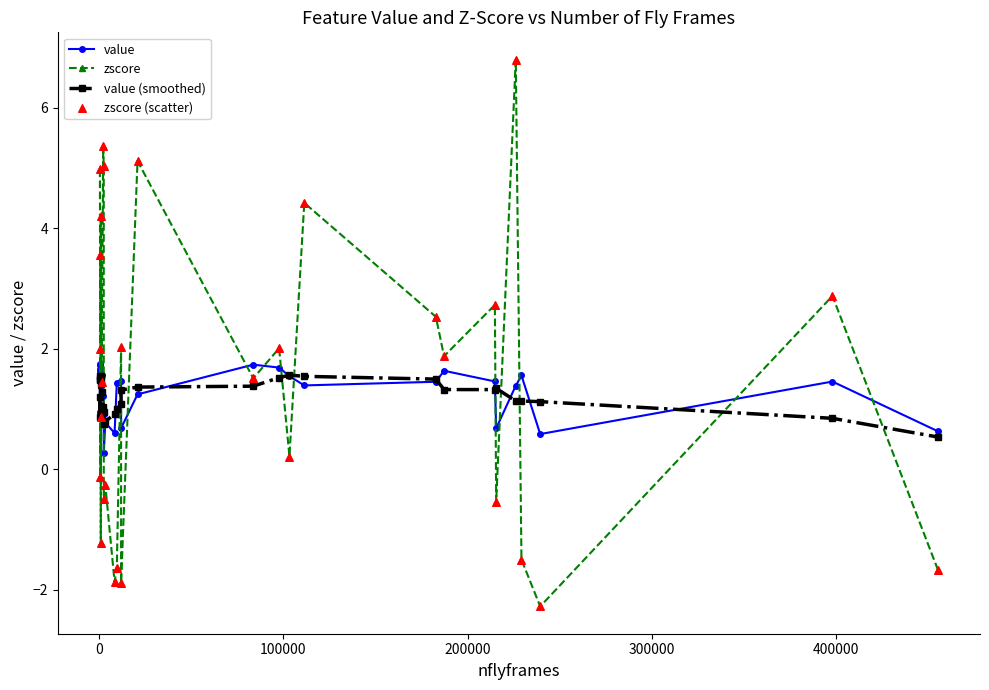

Which series contains the highest Y value?

zscore